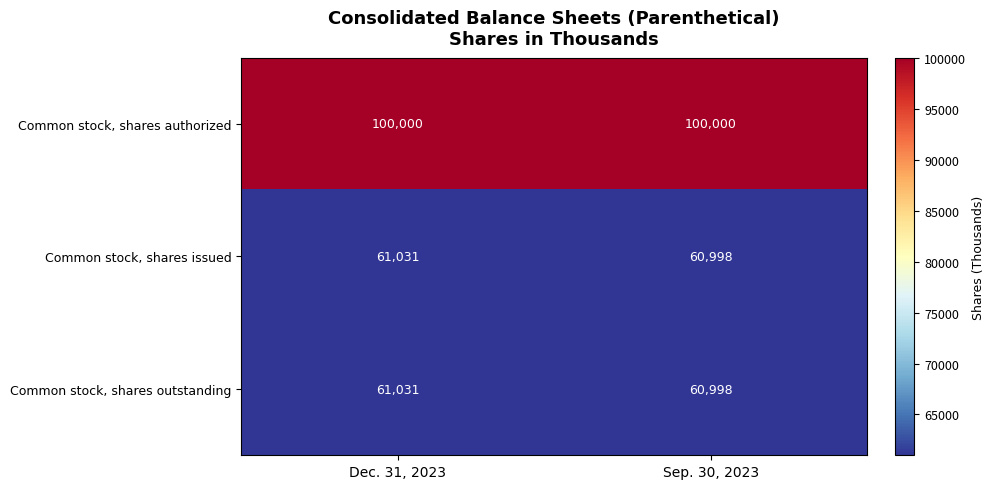

Where is Common stock, shares outstanding nearest to the value 61014?

Sep. 30, 2023